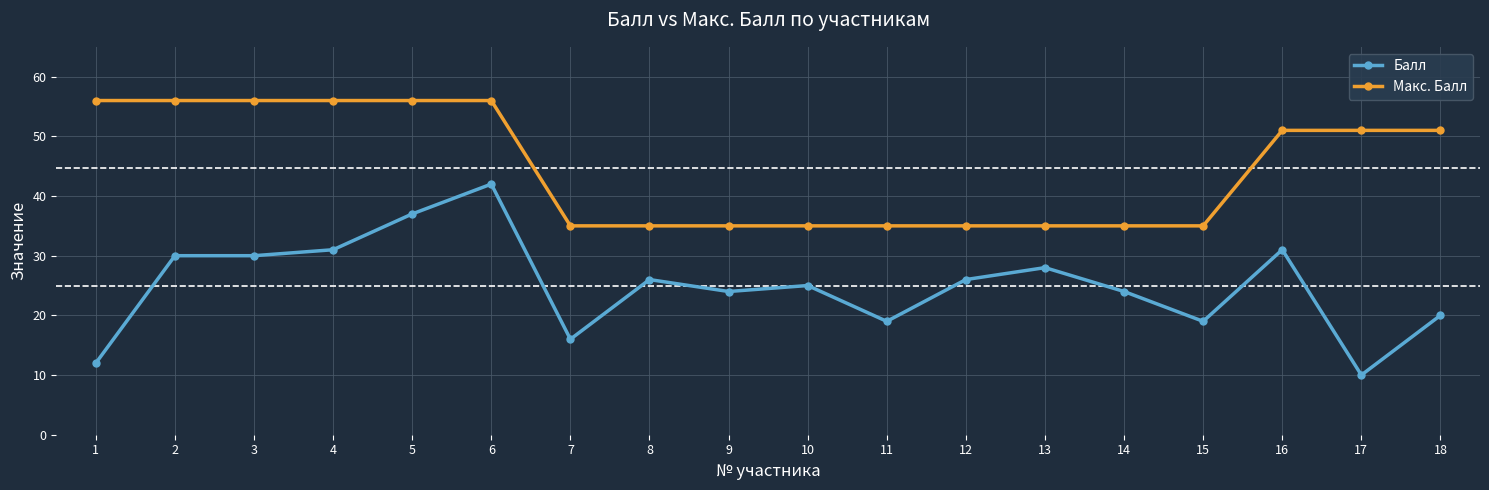

How many lines are shown in the chart?

2